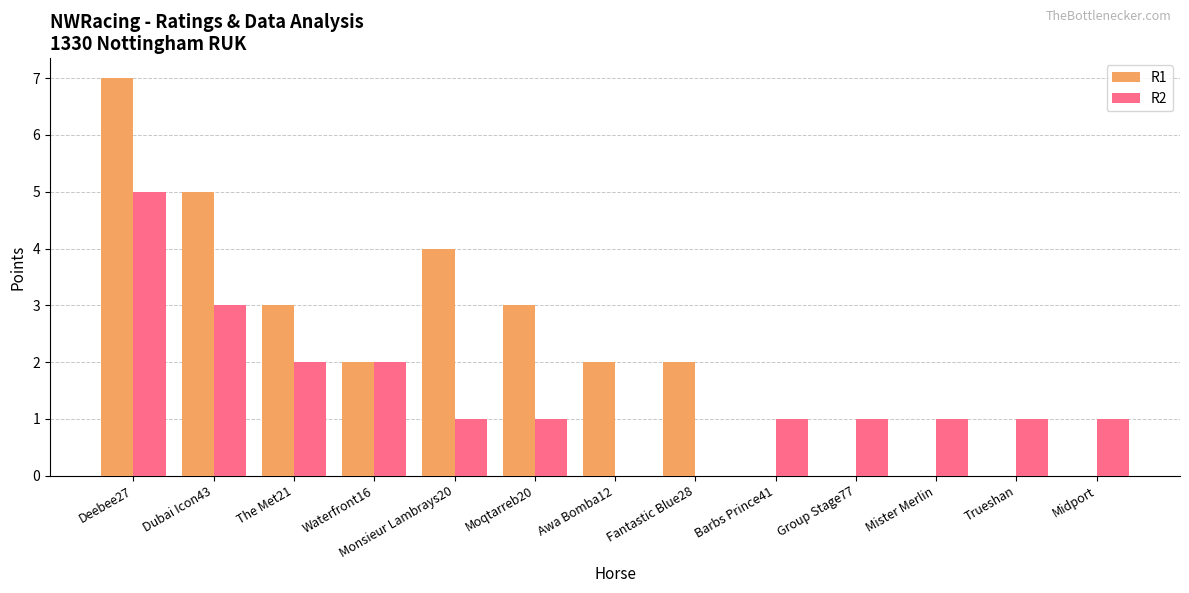

What is the sum of the R2 values at Awa Bomba12 and The Met21?

2